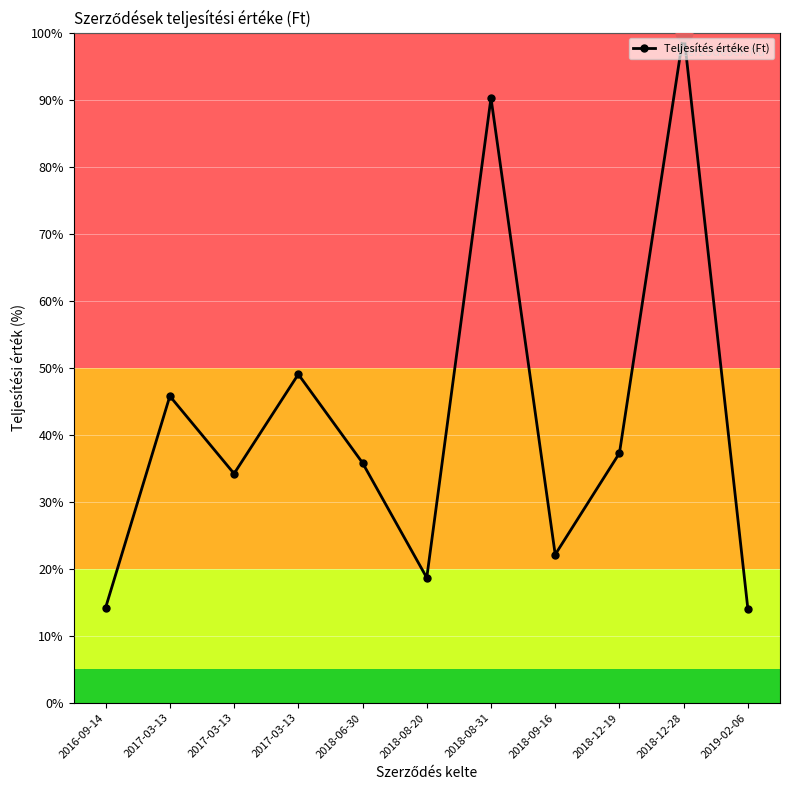

How many points are higher than both their immediate neighbors (excluding endpoints)?

4